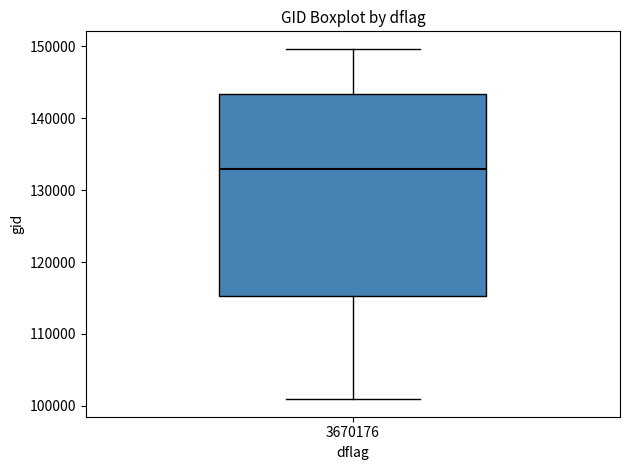

Where is the lower edge of the box at x = 3670176 on the y-axis? The values are not printed on the chart, so give them approximately, as read against the axis.

115000